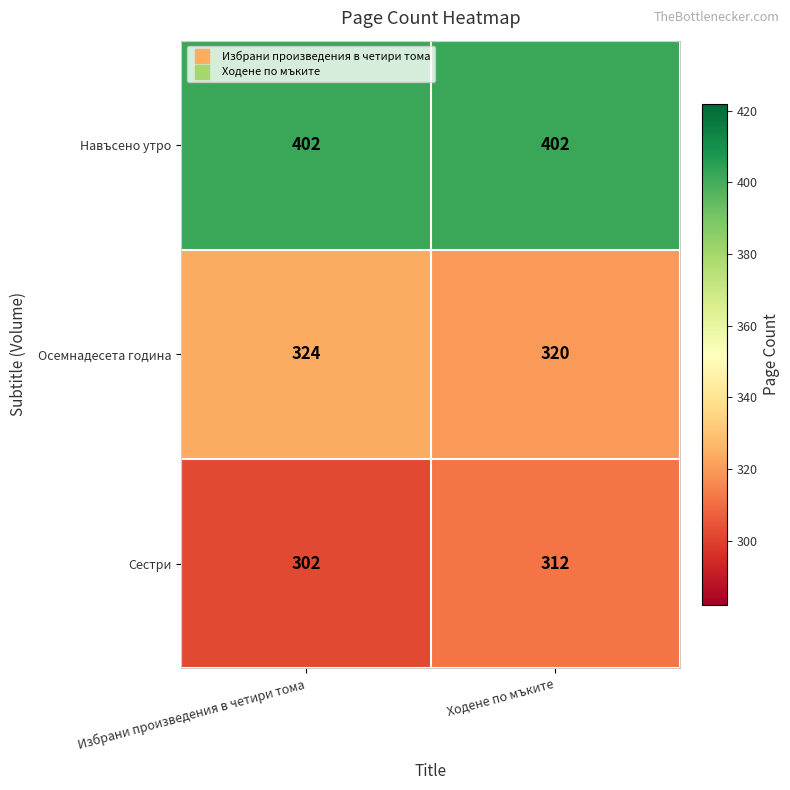

Count the number of categories in the chart.

2